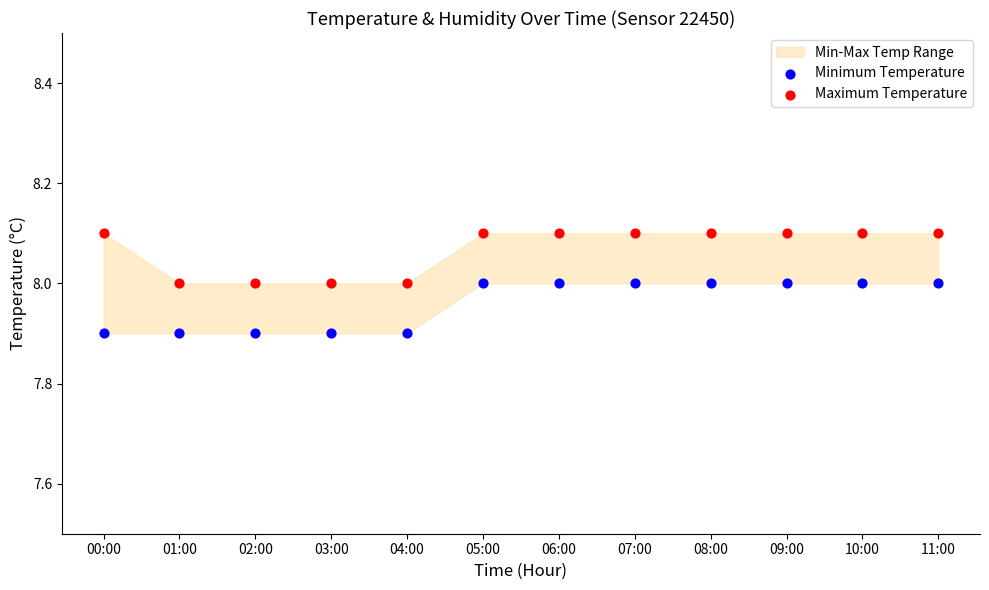

Which series reaches the minimum Y coordinate?

Minimum Temperature